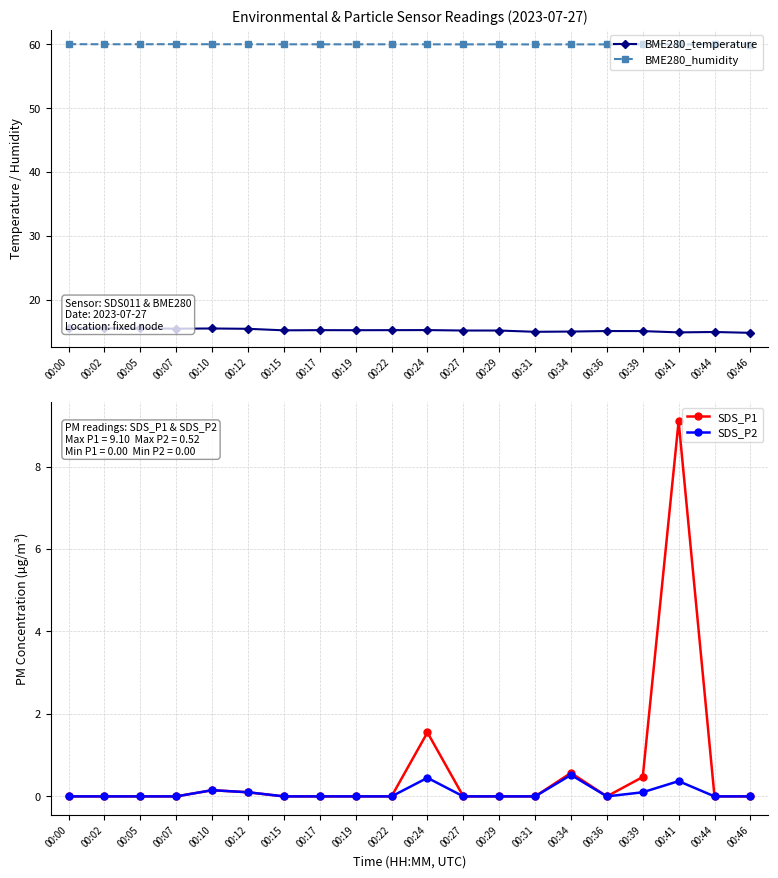

The value of SDS_P1 at 00:44 is -6.2. True or false?

False